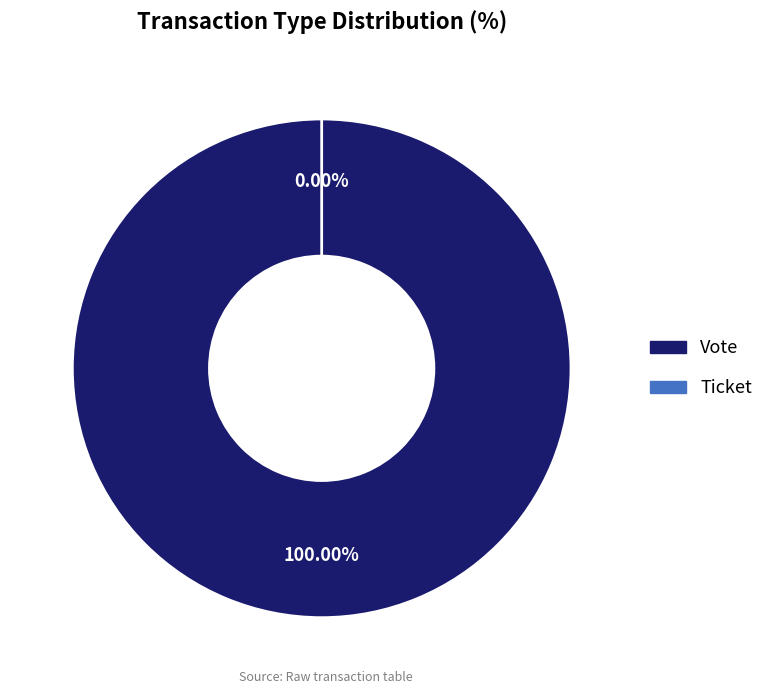

Does Vote represent more than half of the total?

Yes